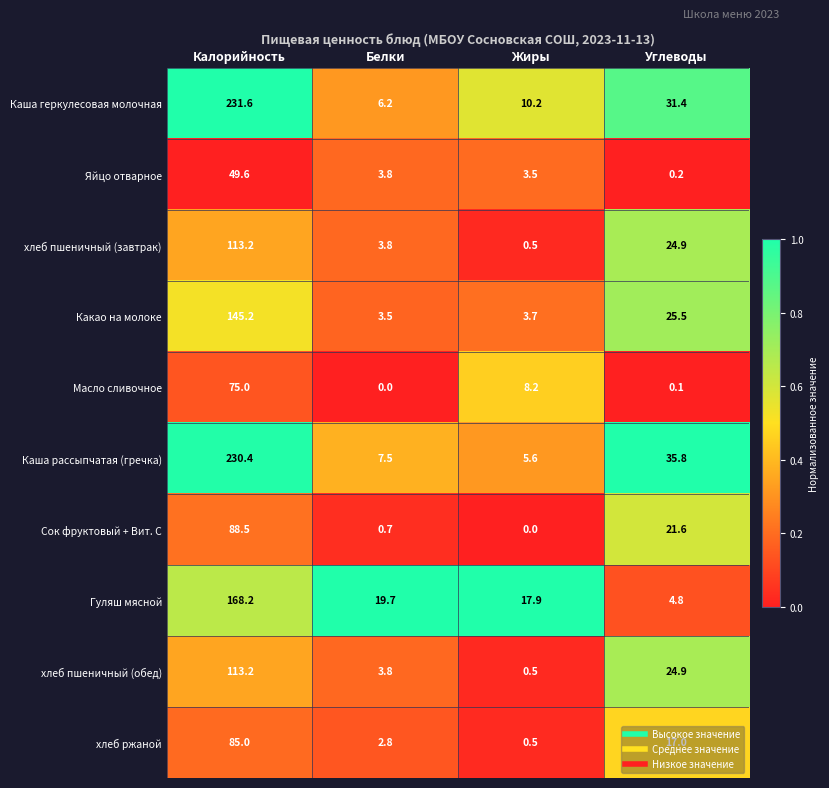

What is the average value of the Яйцо отварное series?

14.3